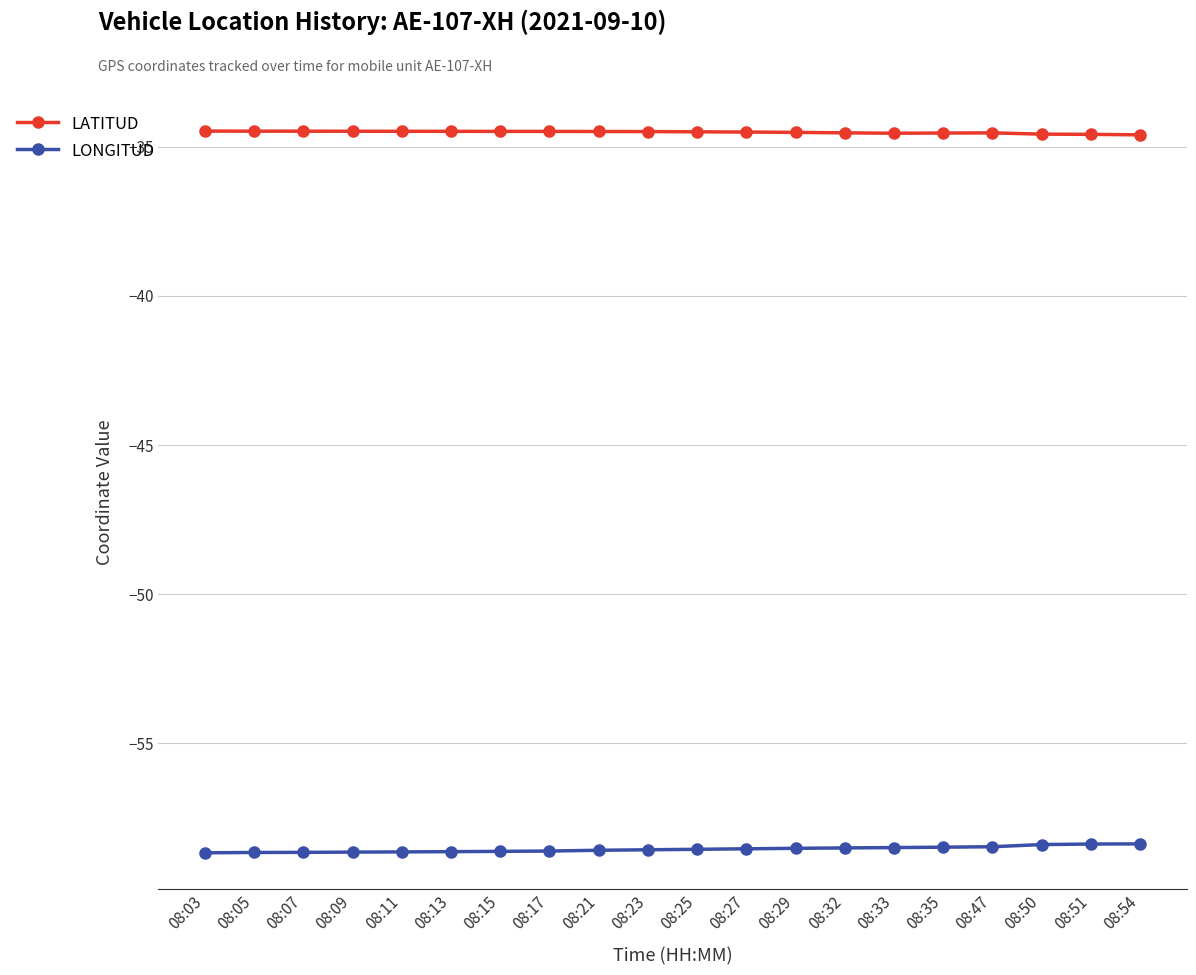

The value of LATITUD at 08:51 is -34.6. True or false?

True